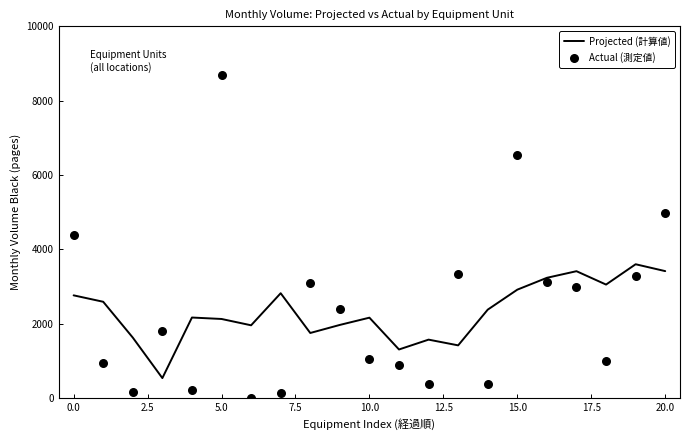

Which series has the largest total across all categories?

Actual (測定値)